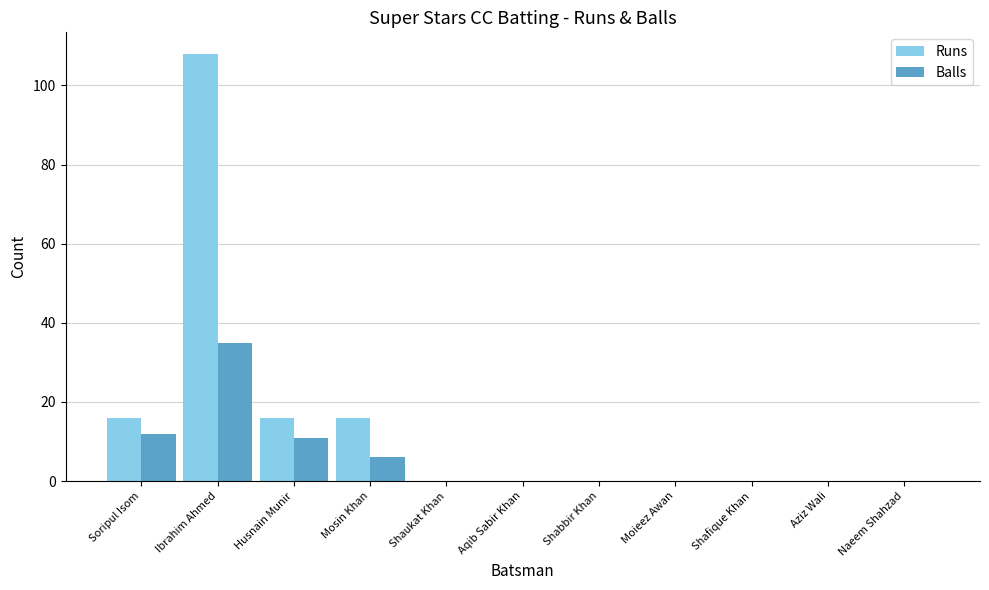

Which series has the widest spread of values?

Runs